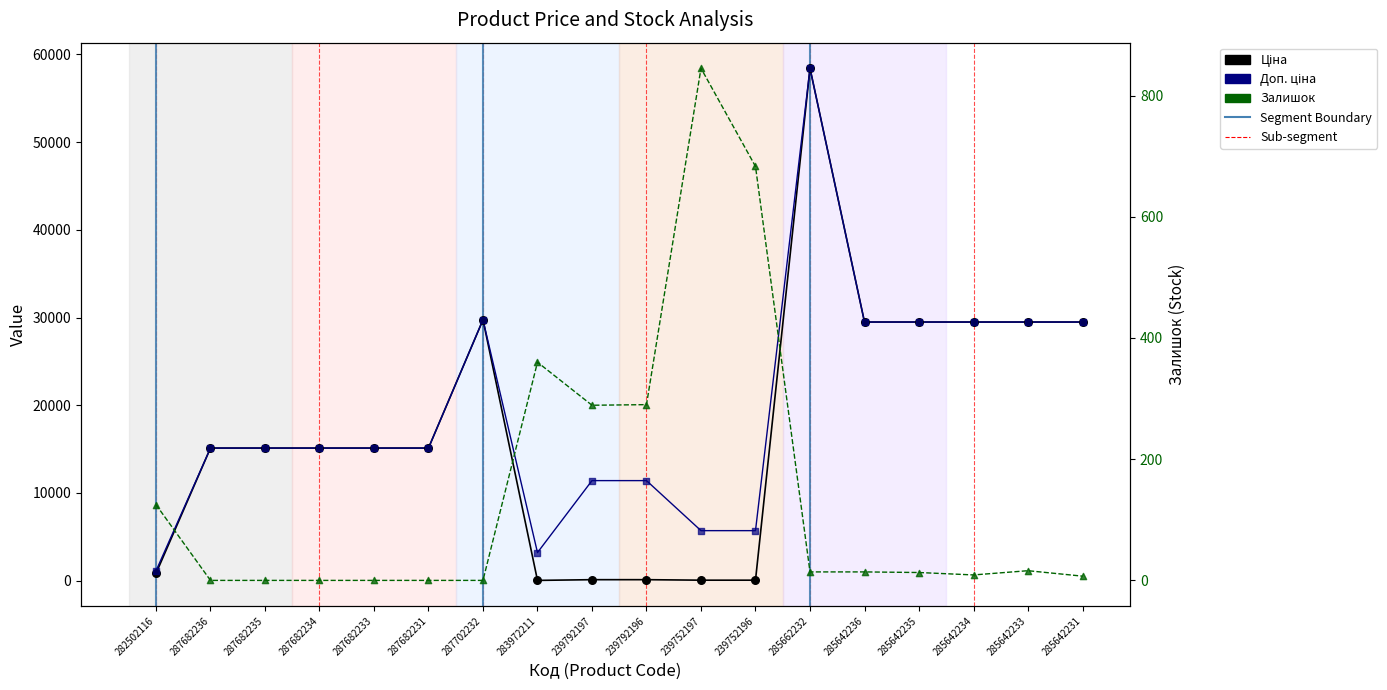

Which series contains the lowest Y value?

Залишок